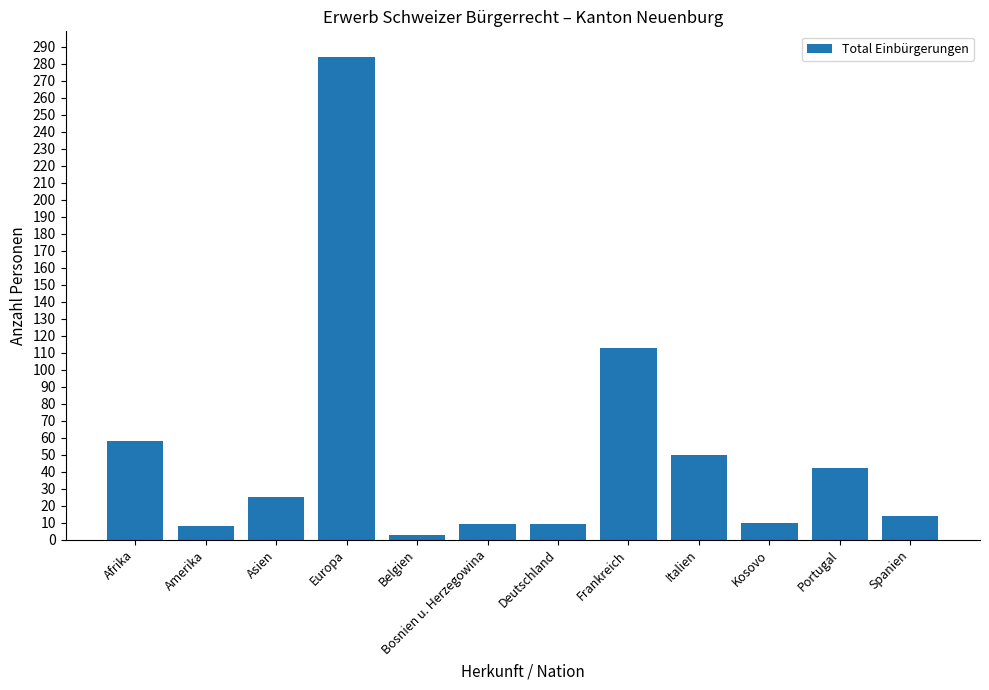

Is it true that the value at Deutschland is 9?

True